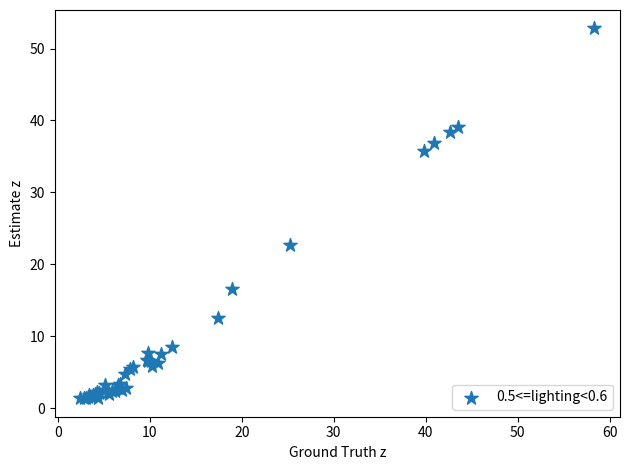

What Y value in the scatter plot is closest to 27?

22.7